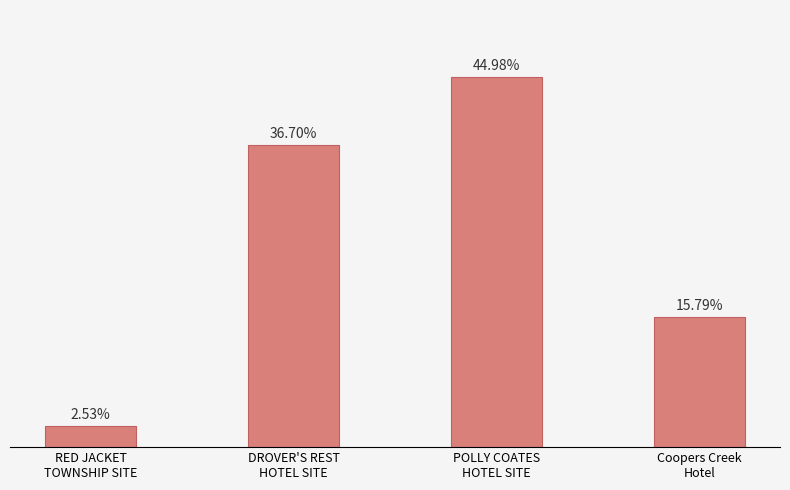

What is the change in value from RED JACKET
TOWNSHIP SITE to DROVER'S REST
HOTEL SITE?

+145862